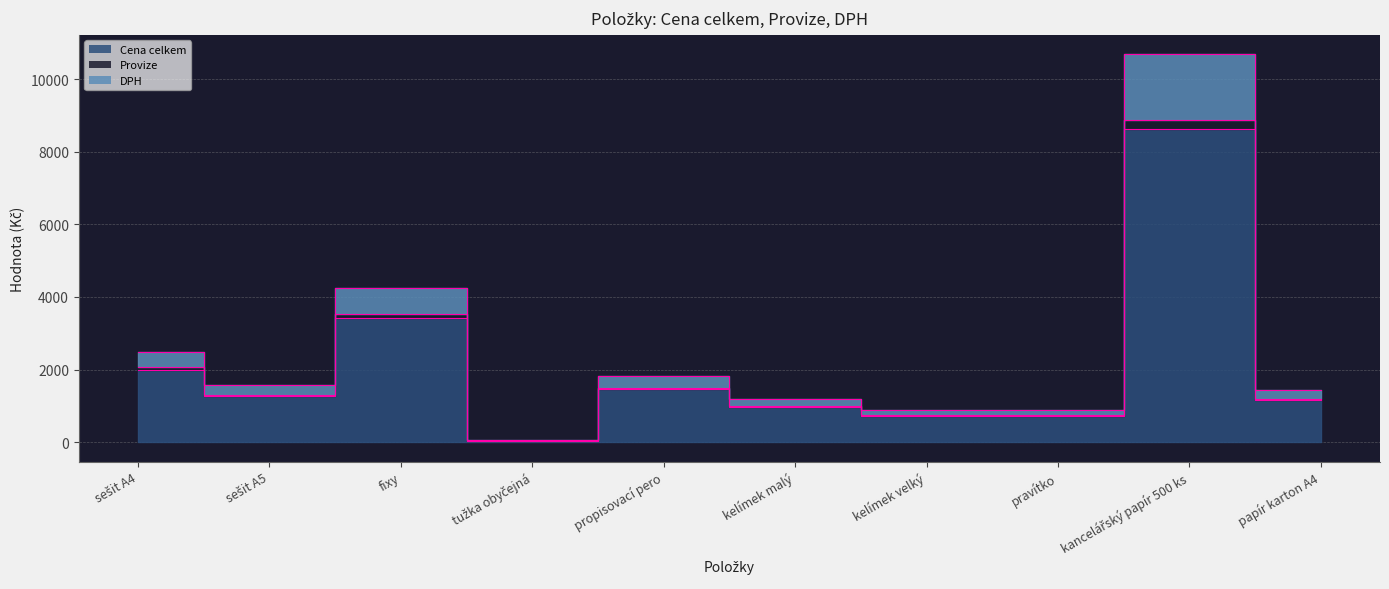

Which category has the highest value across all series?

kancelářský papír 500 ks